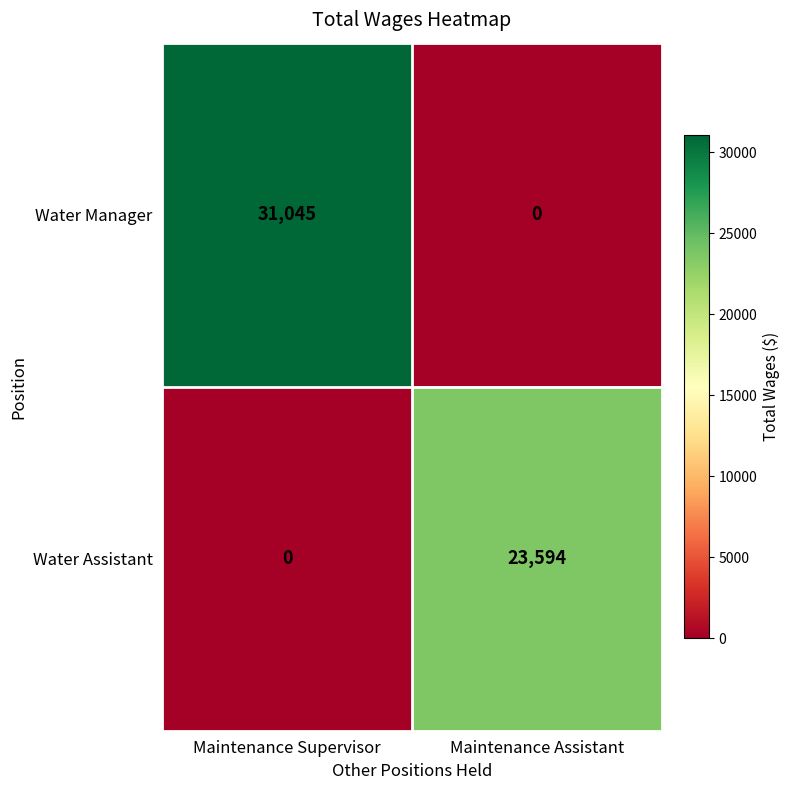

What is the difference between the highest and lowest values at Maintenance Assistant?

23594